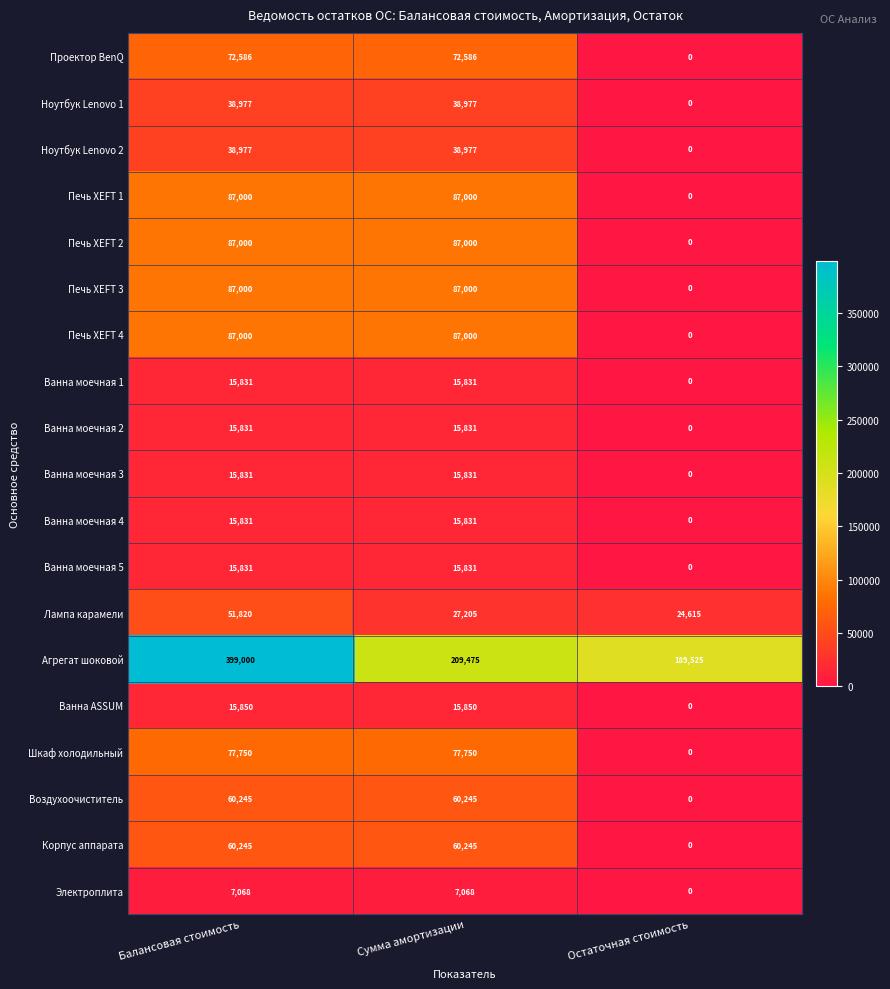

At how many categories does at least one series exceed 147109?

3